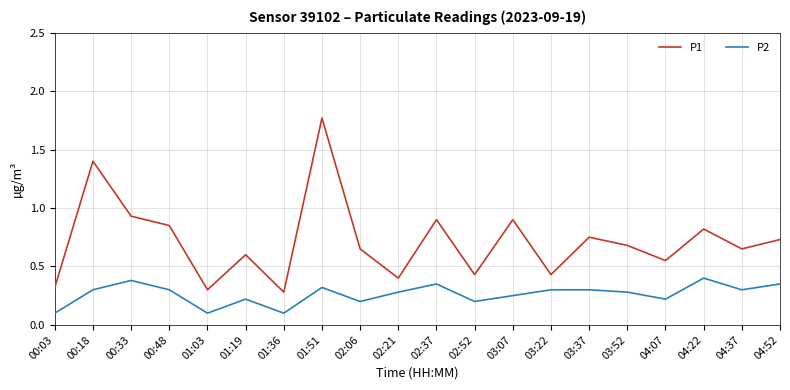

At which category does the chart reach its peak across all series?

01:51